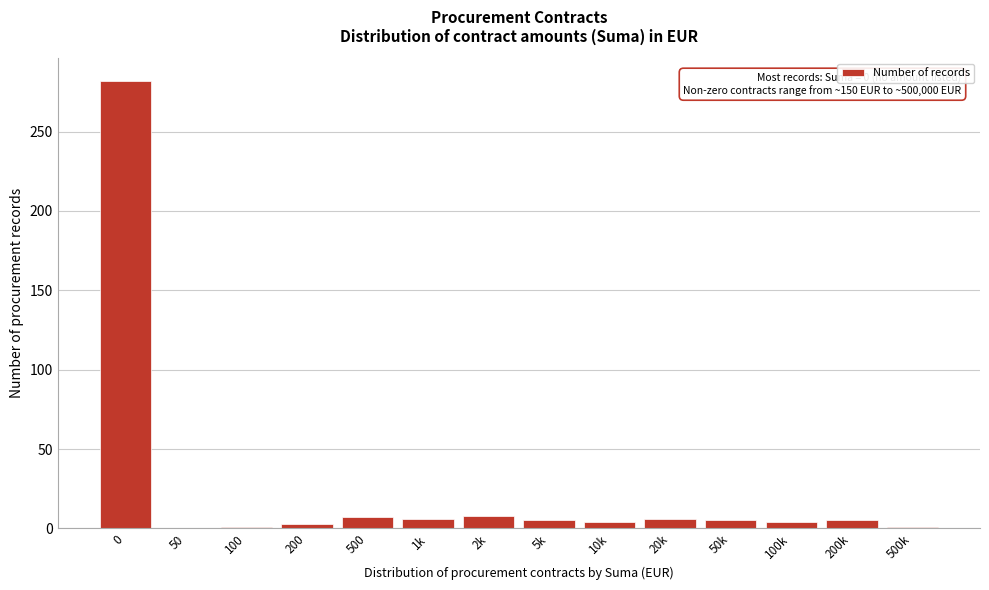

True or false: the data shows -113 at 50.

False